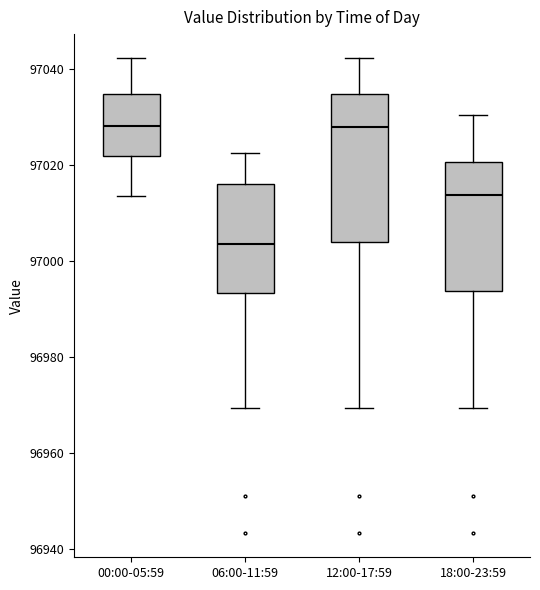

Reading left to right, read every box against the y-axis: the position of its median line, the range the box covers, and the ends of its whiskers. The values are not printed on the chart, so give them approximately, as read against the axis.

00:00-05:59: median 97028, box 97022 to 97034, whiskers 97014 to 97042
06:00-11:59: median 97004, box 96994 to 97016, whiskers 96970 to 97022
12:00-17:59: median 97028, box 97004 to 97034, whiskers 96970 to 97042
18:00-23:59: median 97014, box 96994 to 97020, whiskers 96970 to 97030